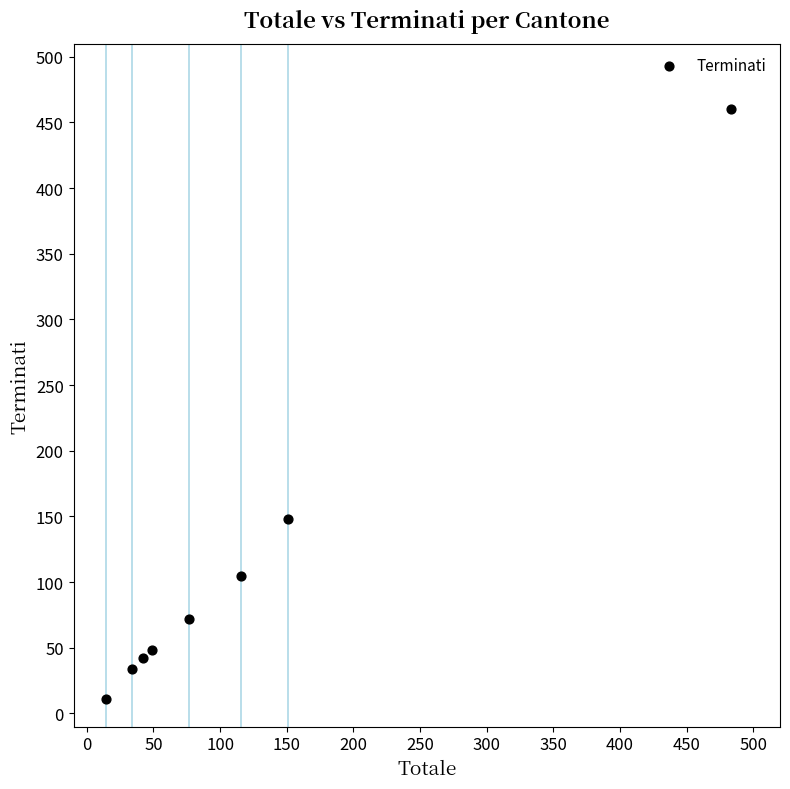

What Y value in the scatter plot is closest to 235?

148